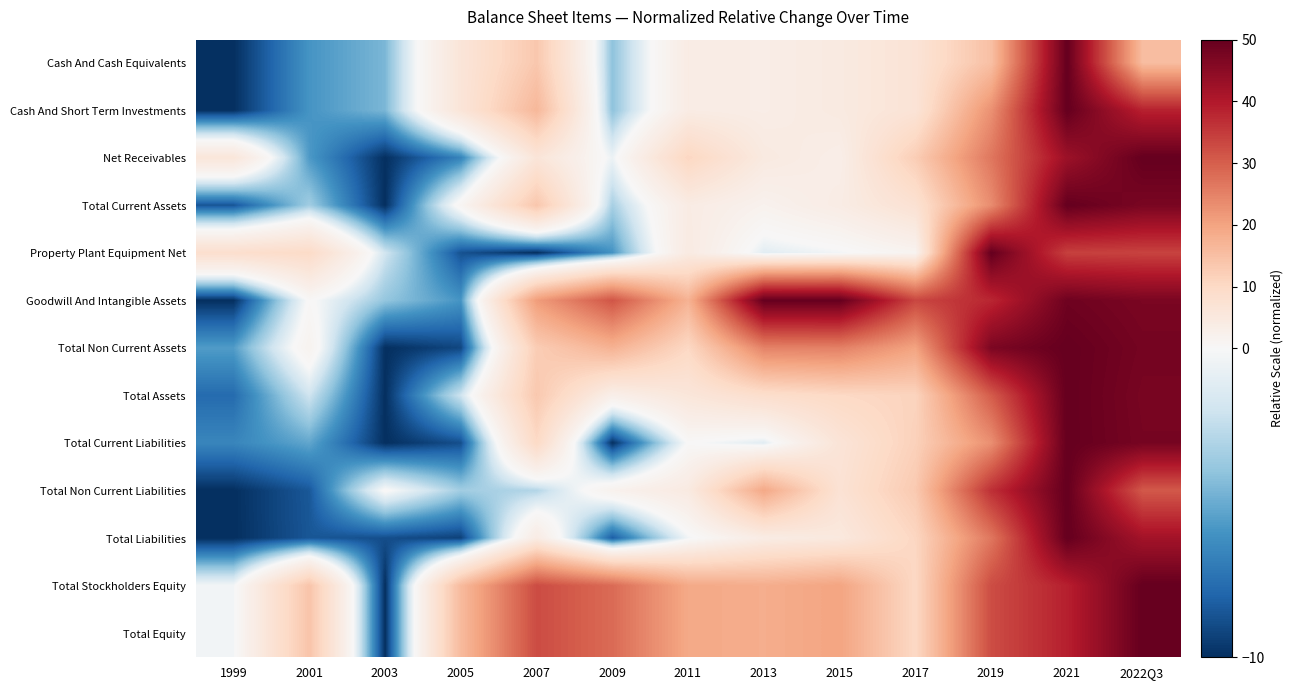

What is the maximum value shown in the chart?

50.0